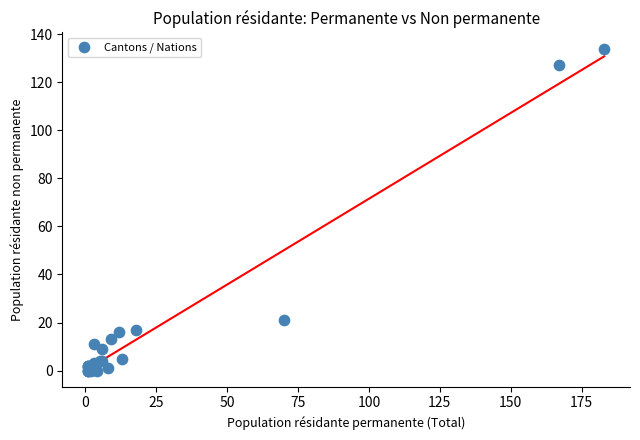

What Y value in the scatter plot is closest to 67?

21